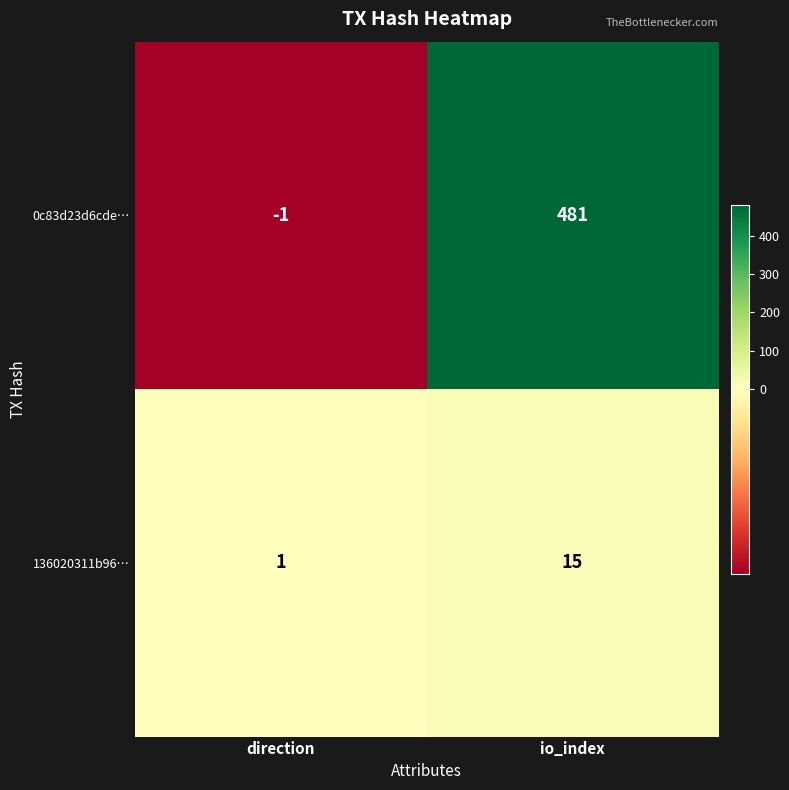

Reading left to right, what are all the values shown in this chart?

0c83d23d6cde…: direction=-1	io_index=481
136020311b96…: direction=1	io_index=15